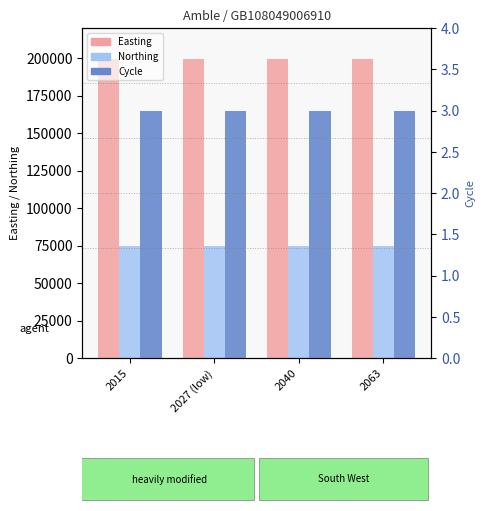

How many distinct data groups are displayed?

3